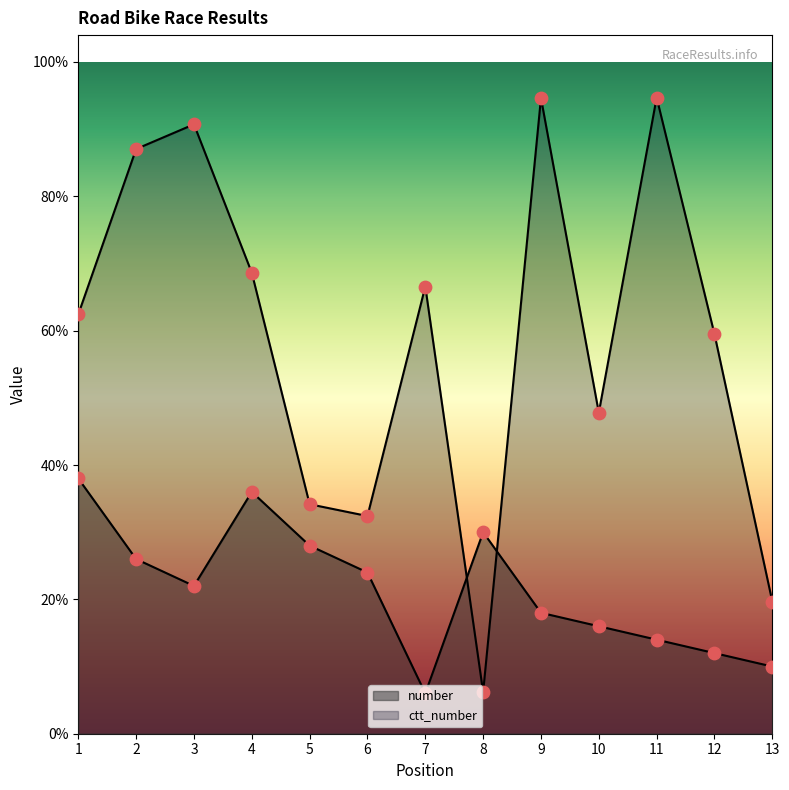

Which series reaches the minimum Y coordinate?

number